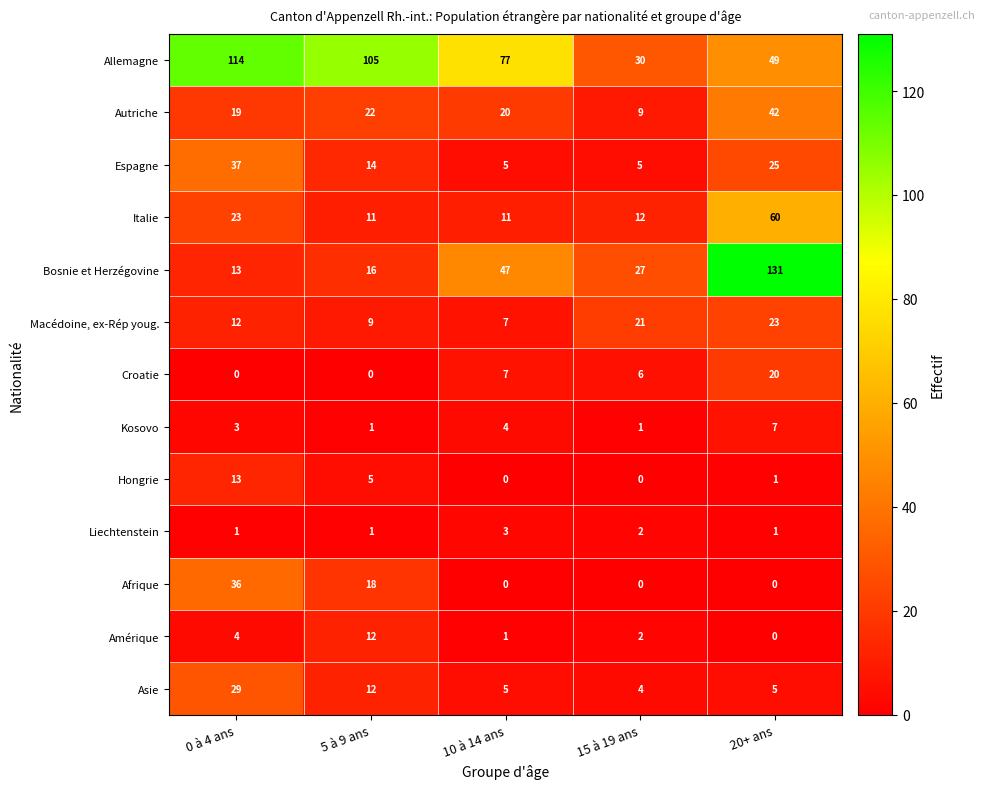

Count the Allemagne values in the range 49 to 105.

3